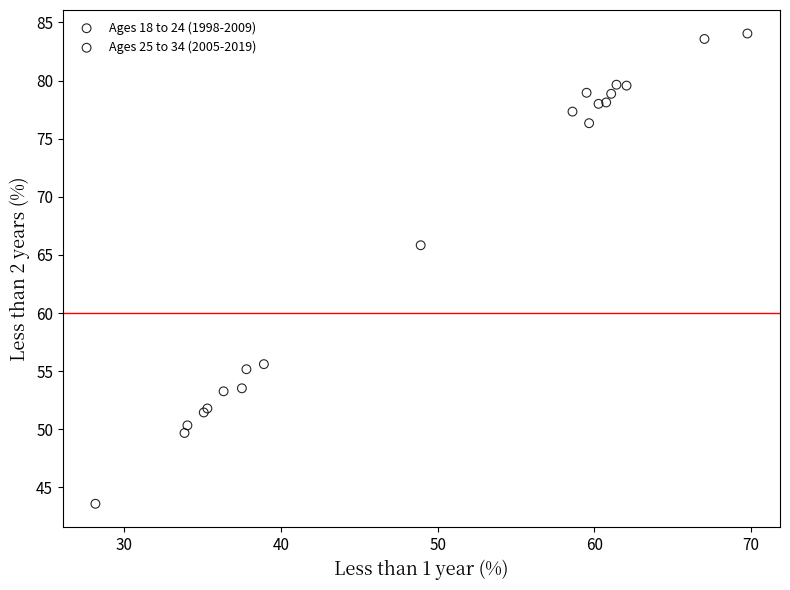

Which series contains the highest Y value?

Ages 18 to 24 (1998-2009)